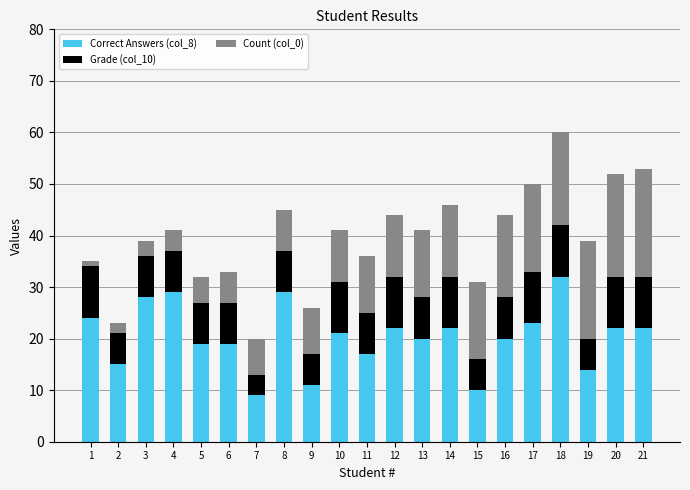

How many values in the Correct Answers (col_8) series are below 21?

10